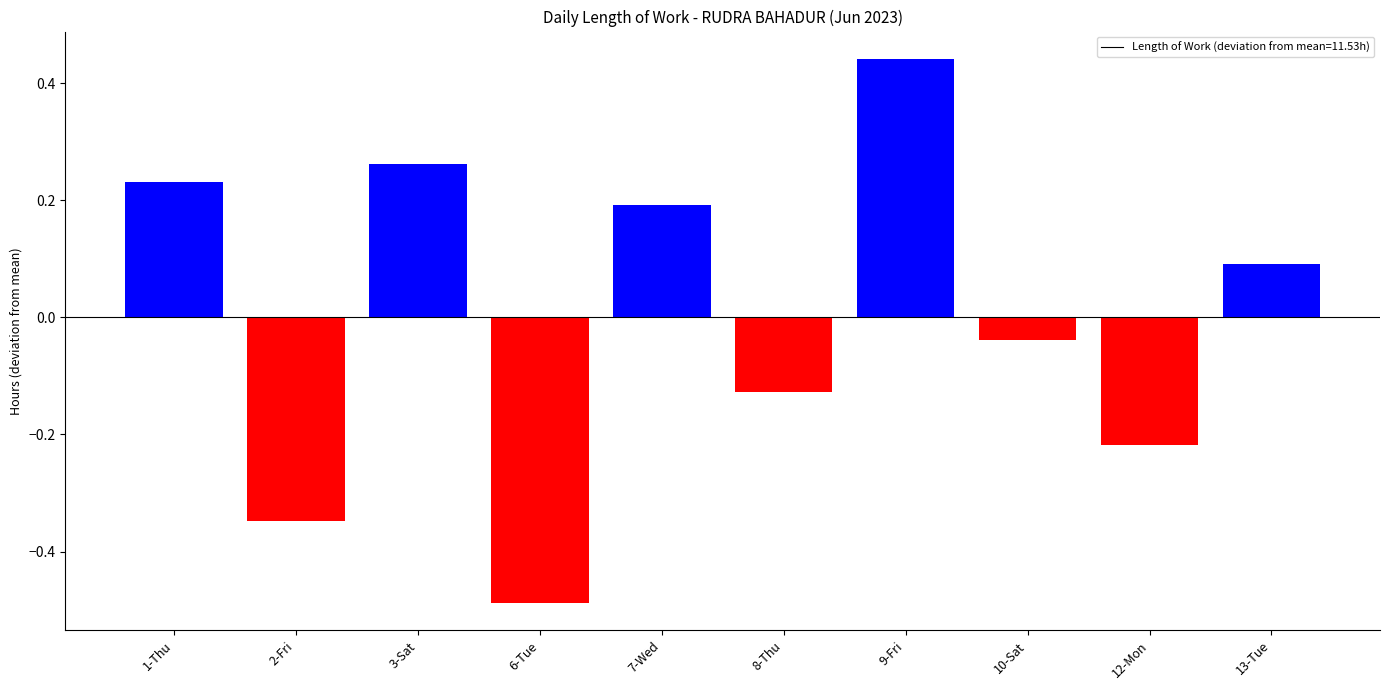

The chart shows a value of -0.3 at 6-Tue. True or false?

False